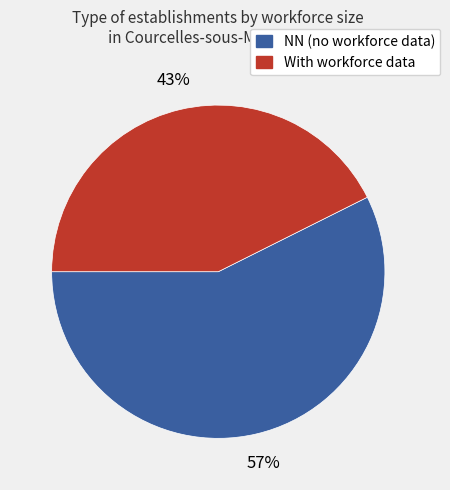

To the nearest percent, what is the average slice percentage?

50%